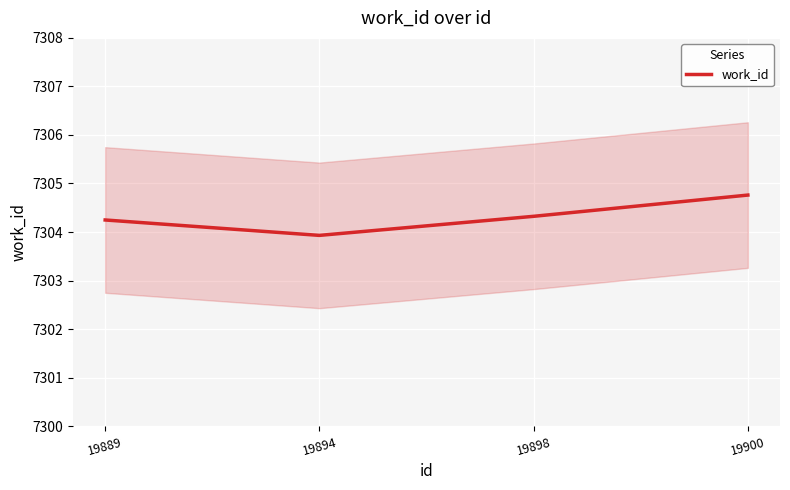

At which category does the chart reach its minimum across all series?

19894